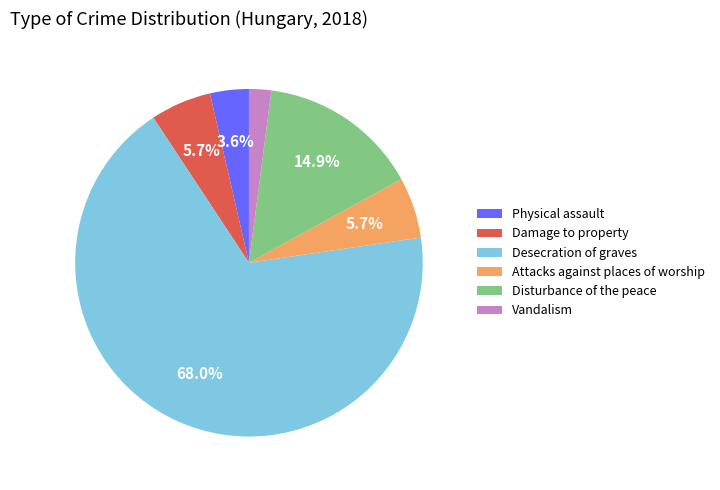

What is the smallest slice in the pie chart?

Vandalism